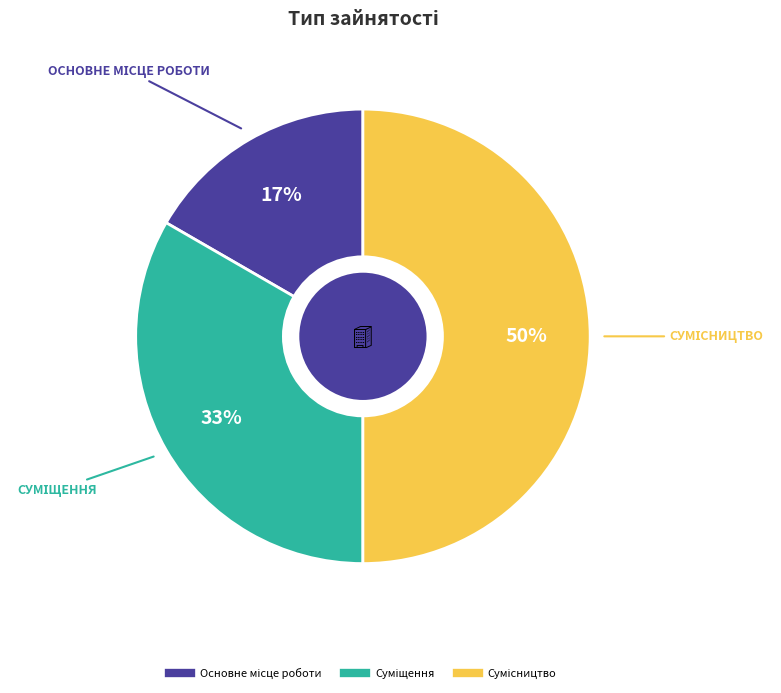

To the nearest percent, what is the average slice percentage?

33%